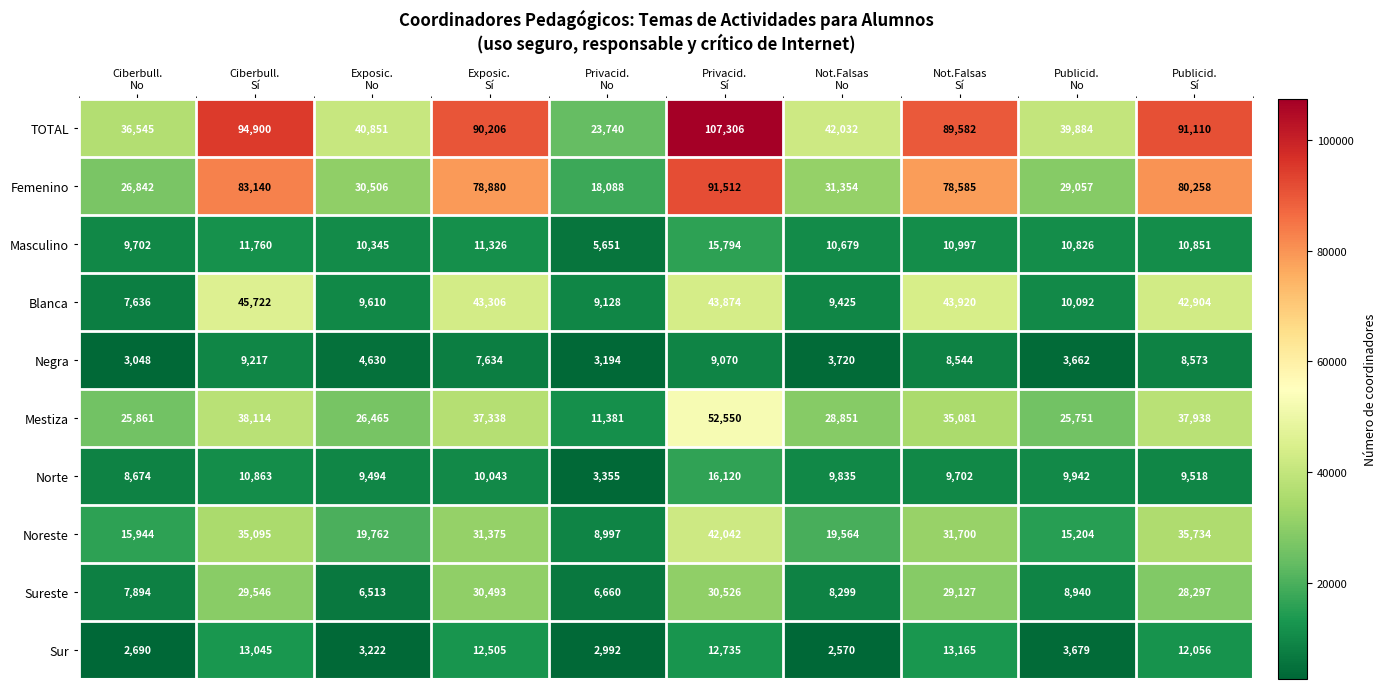

Which series has the largest range (max minus min)?

TOTAL